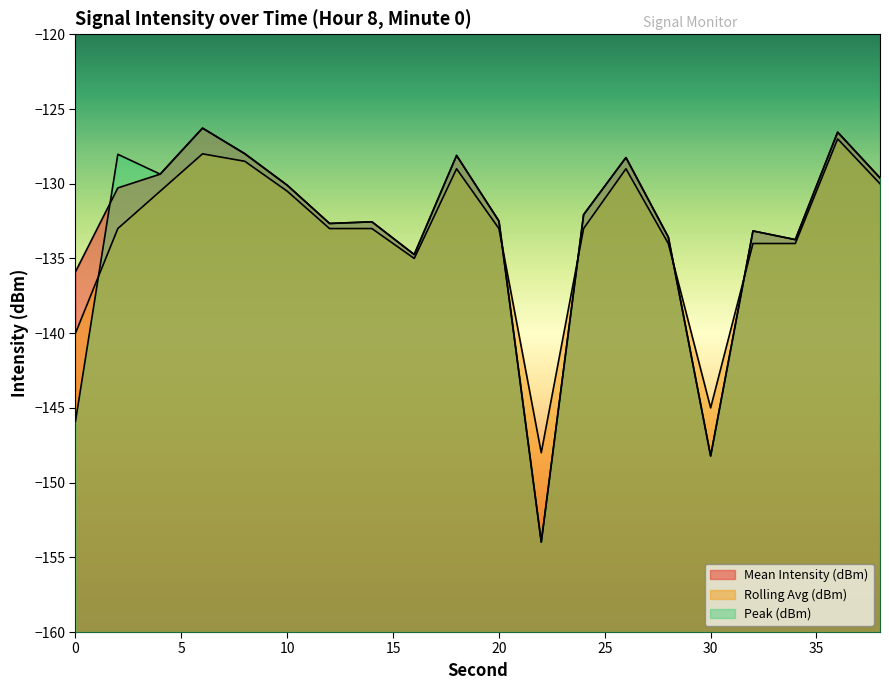

What is the difference between the Rolling Avg (dBm) values at 10 and 16?

4.5